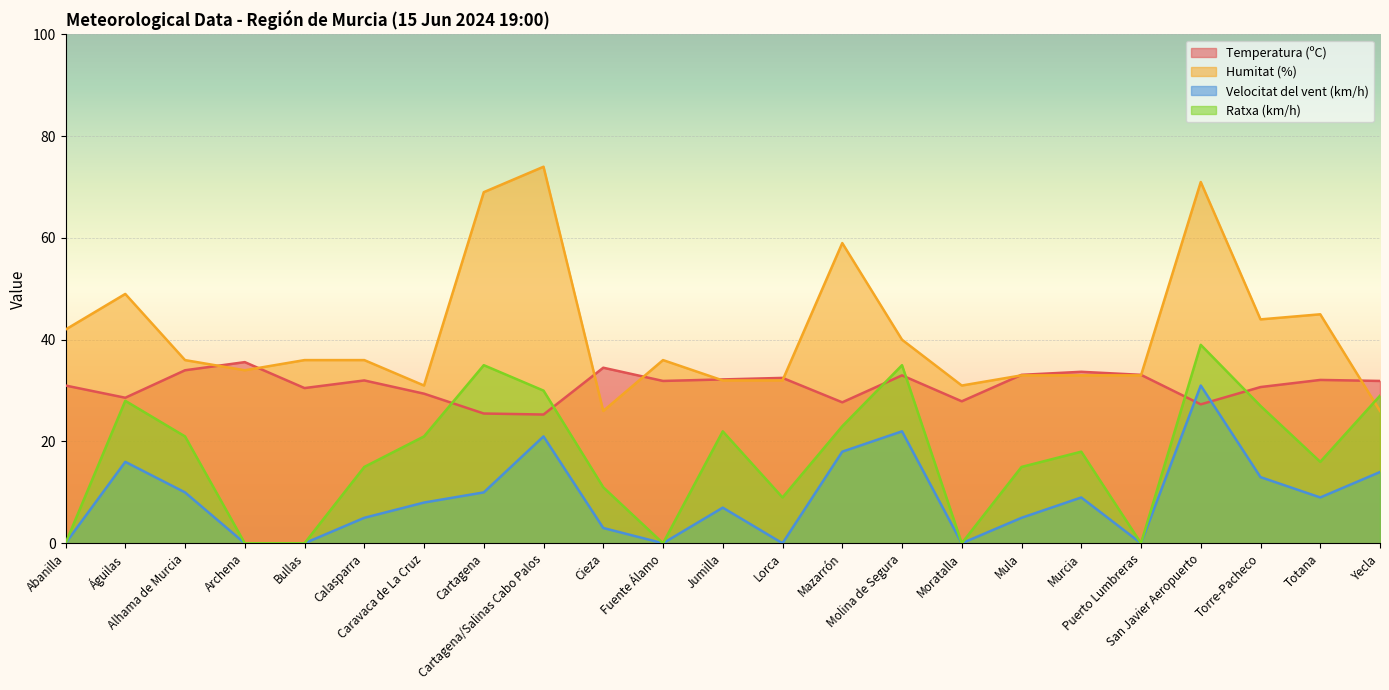

Is the value of Temperatura (ºC) at Puerto Lumbreras greater than the value of Velocitat del vent (km/h) at Moratalla?

Yes